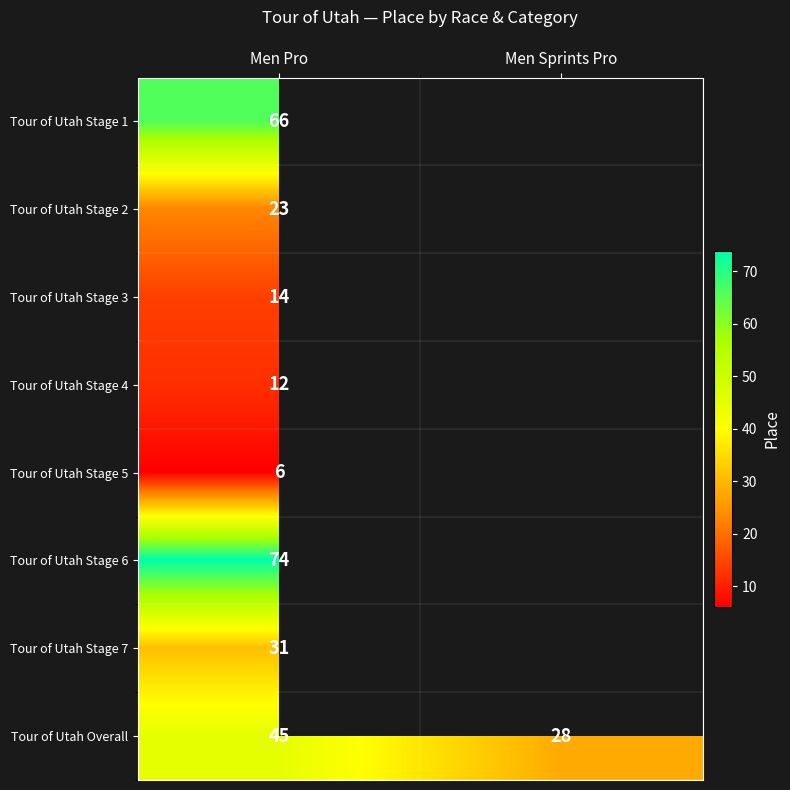

Where is Tour of Utah Overall nearest to the value 36?

Men Sprints Pro